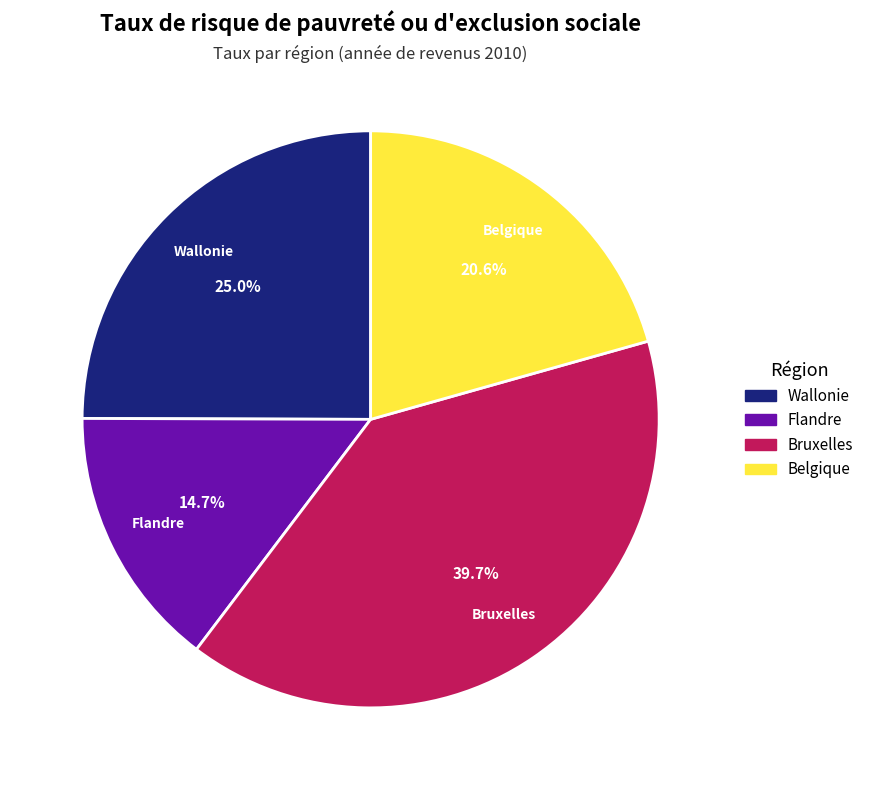

Is it true that Flandre is 28% of the pie?

False